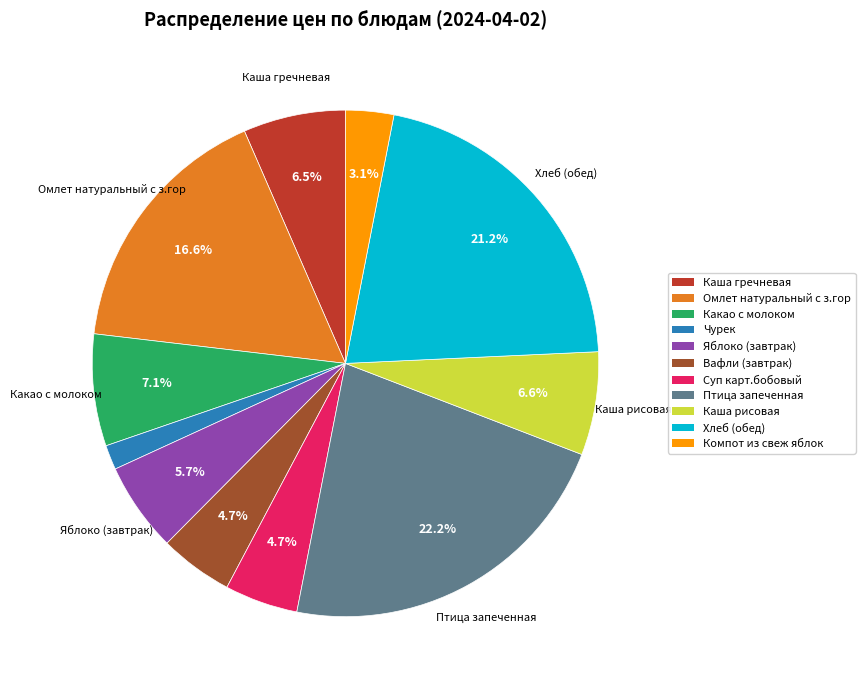

True or false: Чурек accounts for 2% of the total.

True